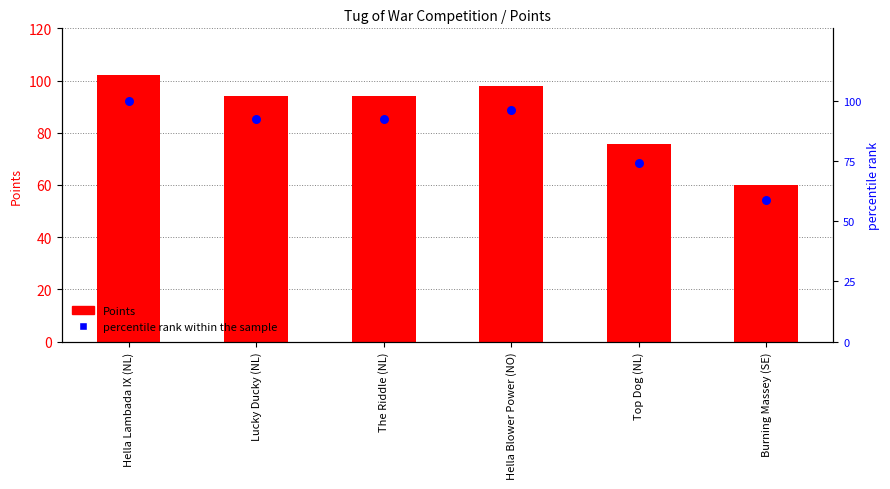

Which series has the widest spread of Y values?

Points